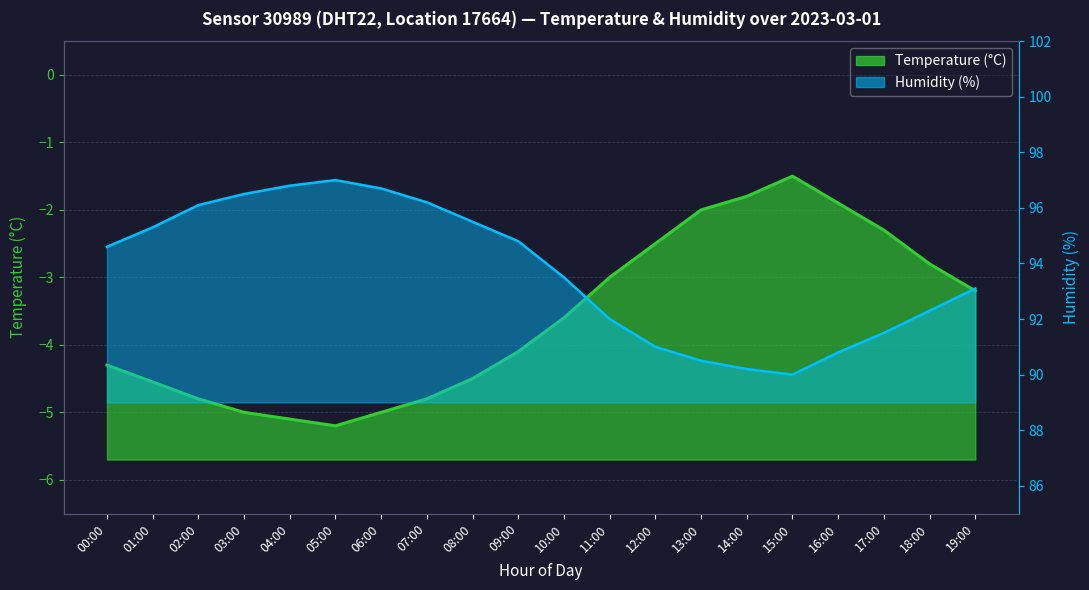

List the series in order of their peak value, lowest first.

Temperature, Humidity